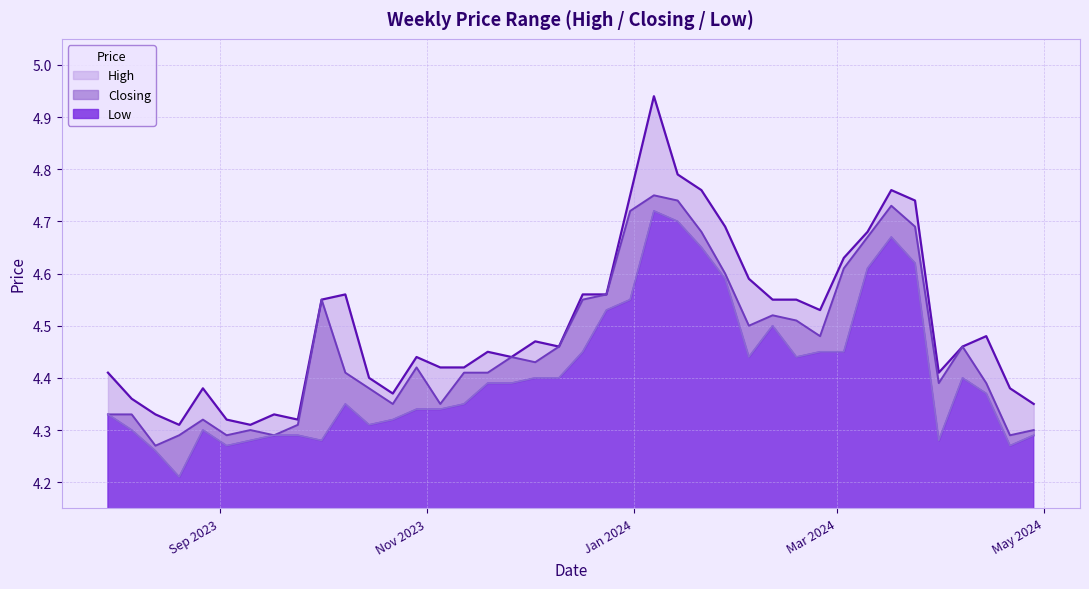

Where is High nearest to the value 4?

10/09/2023